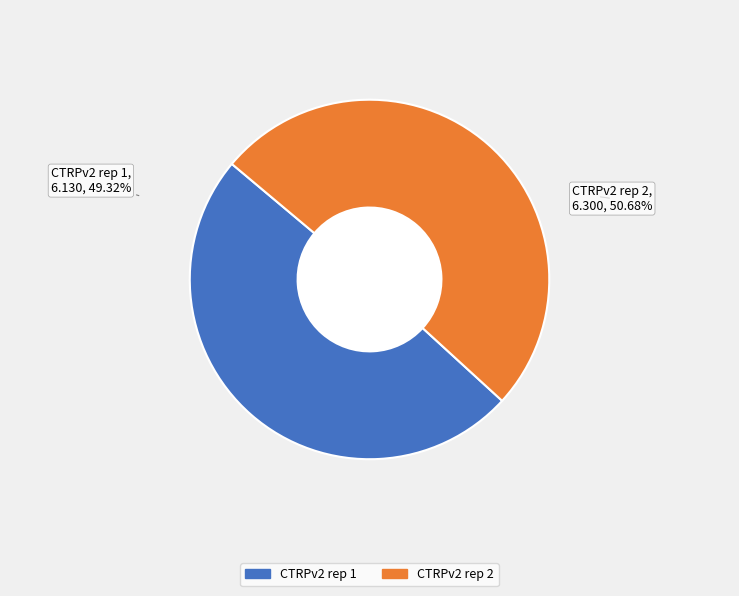

Rank the categories by value from lowest to highest.

CTRPv2 rep 1, CTRPv2 rep 2